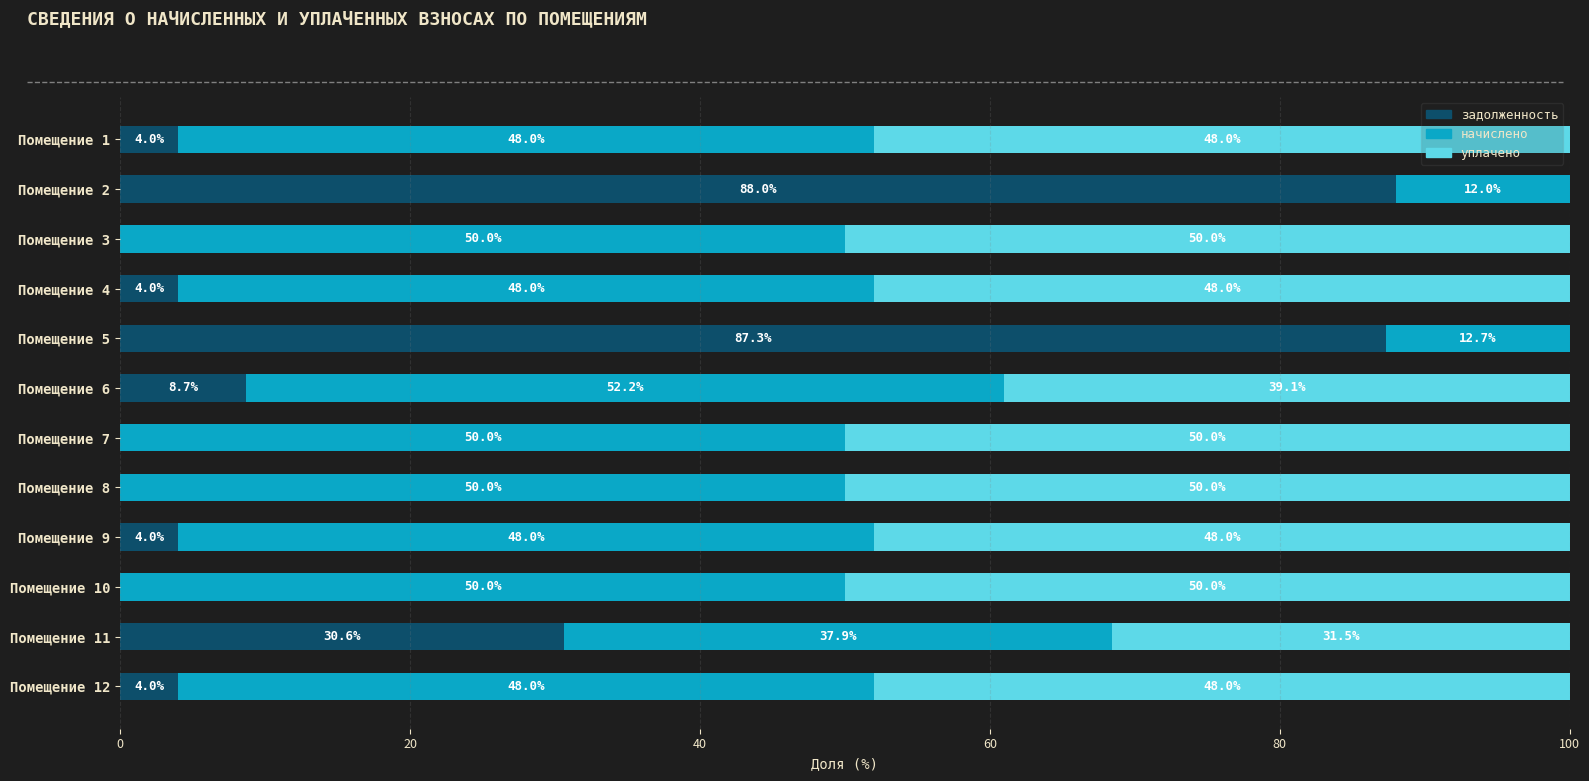

What is the total value across all series at Помещение 8?

100.0